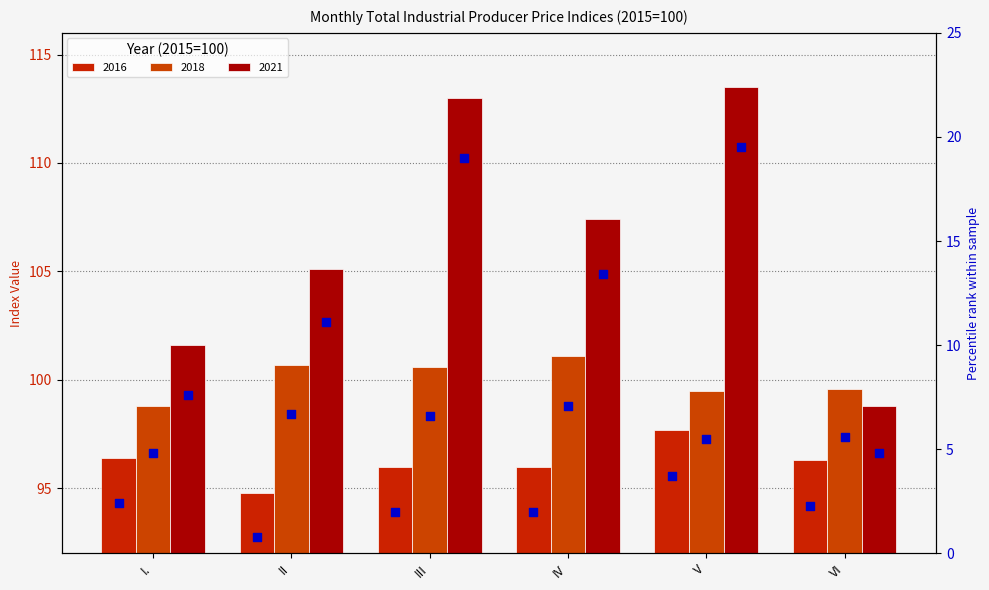

What is the change in value from I. to III?

-0.4